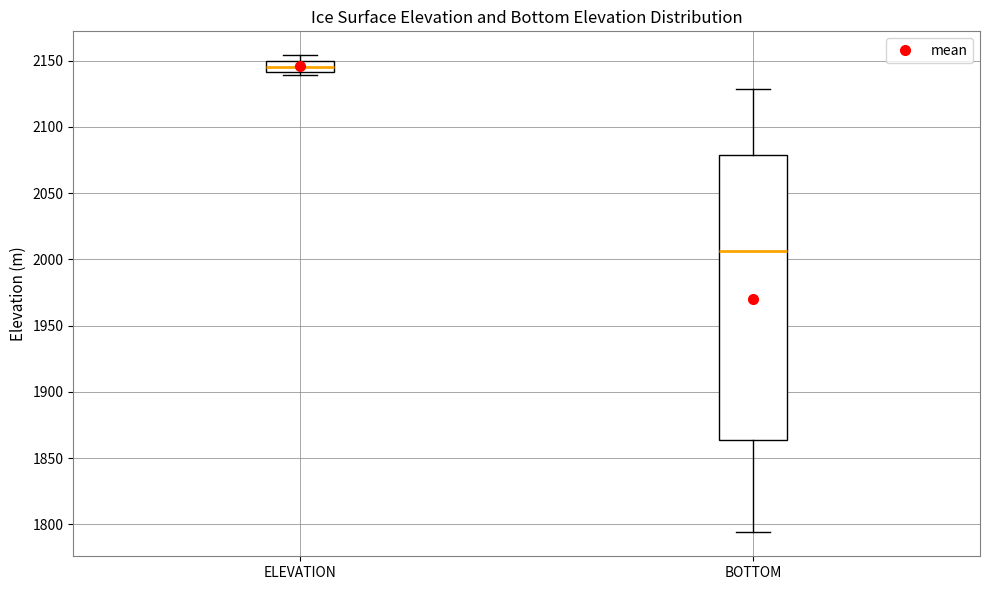

Reading left to right, transcribe this box plot: for each box, give where its median line is, the range the box spans, and where its two whiskers end, as read against the y-axis. The values are not printed on the chart, so give them approximately, as read against the axis.

ELEVATION: median 2145, box 2140 to 2150, whiskers 2140 (just below the box's lower edge) to 2155
BOTTOM: median 2005, box 1865 to 2080, whiskers 1795 to 2130